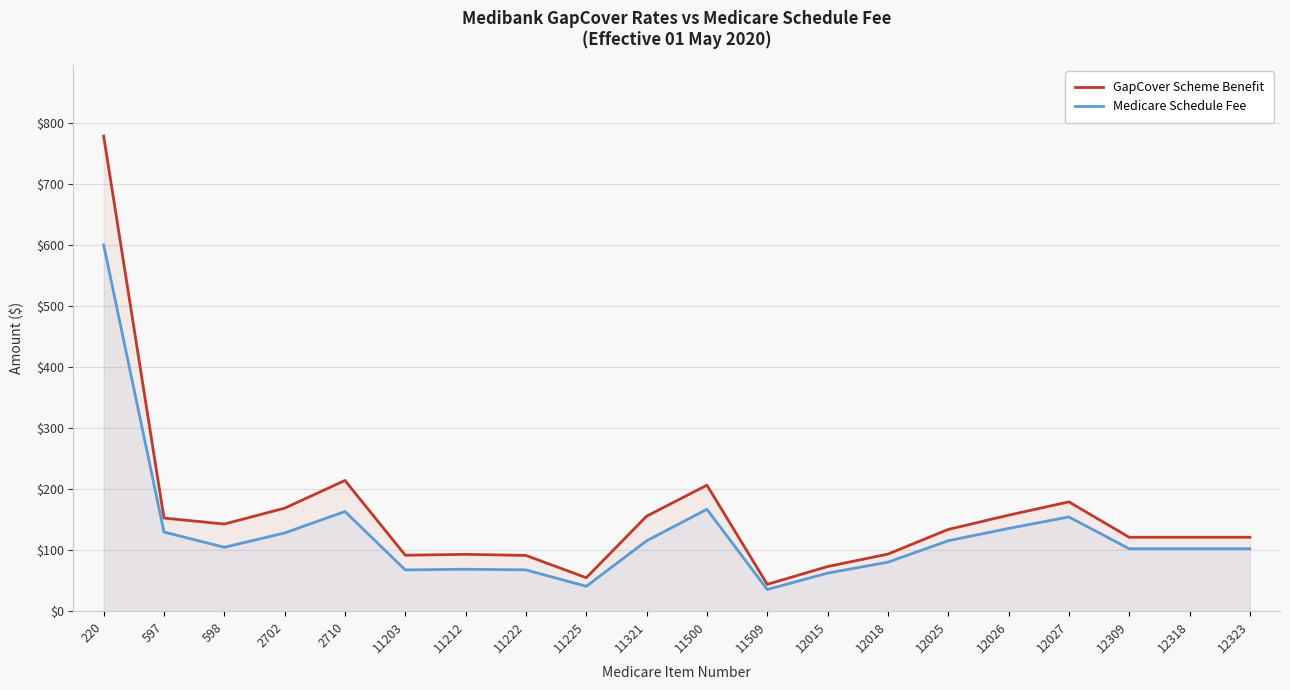

What is the difference between the GapCover Scheme Benefit values at 11321 and 597?

3.0